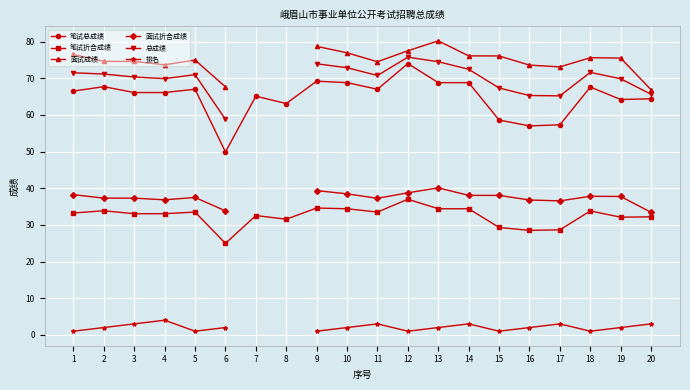

What is the approximate value of 总成绩 at 6?

58.8